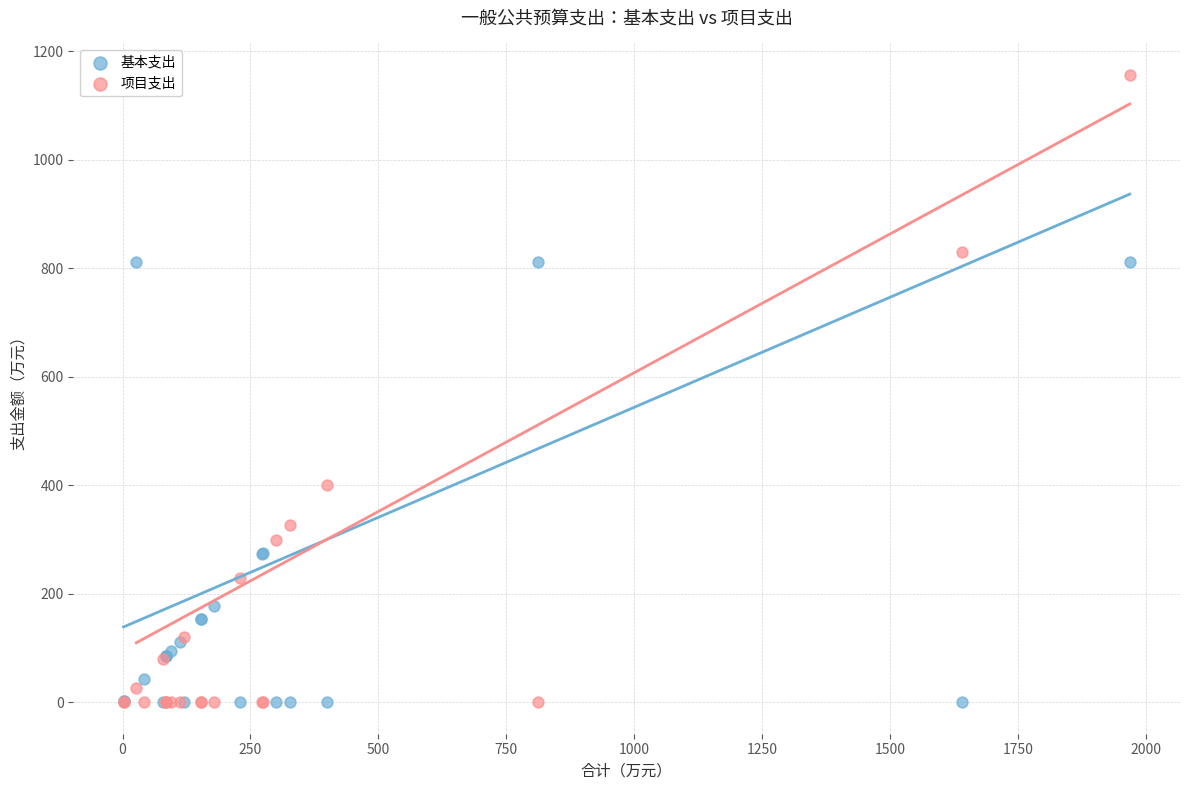

Across all series, what Y value is closest to 578?

400.0